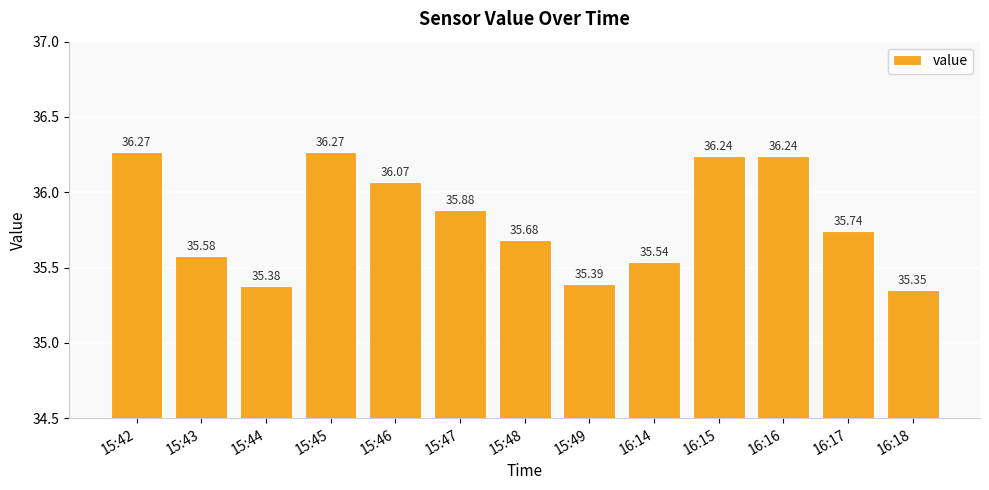

Which has a higher value, 15:48 or 16:18?

15:48